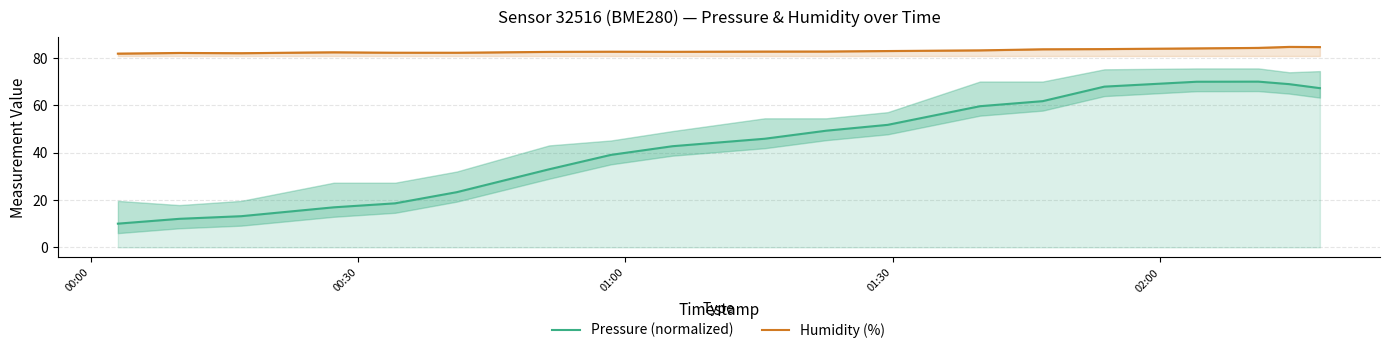

What is the lowest value of the Pressure (normalized) series?

10.0